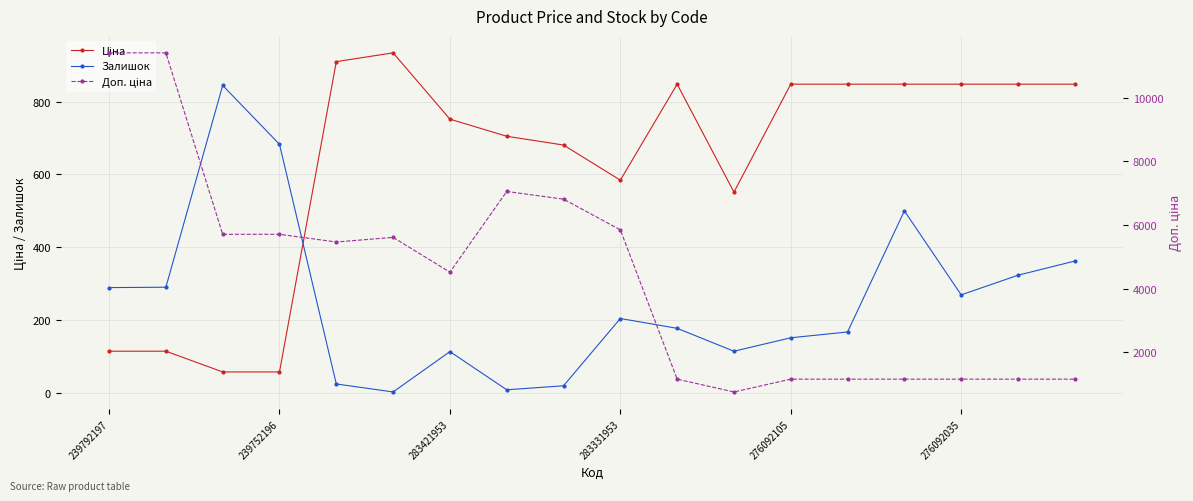

The Залишок series shows 8.4 at 276092105. True or false?

False